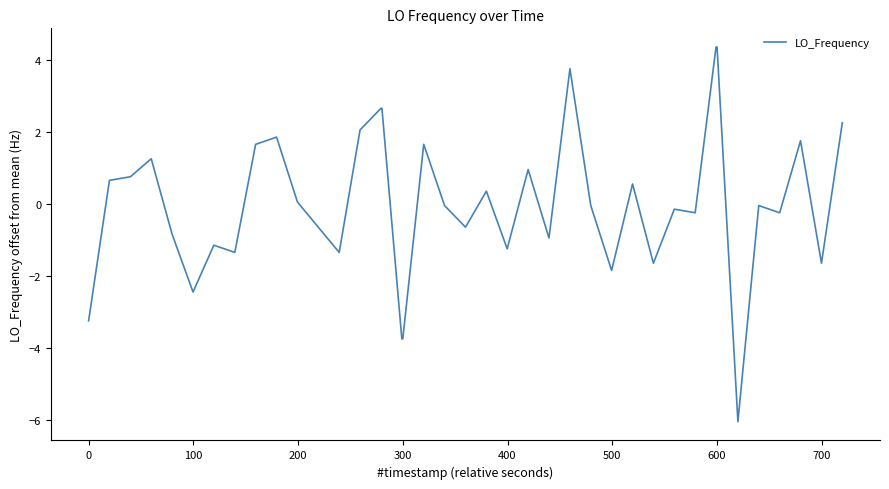

What is the difference between the maximum and minimum values?

10.4